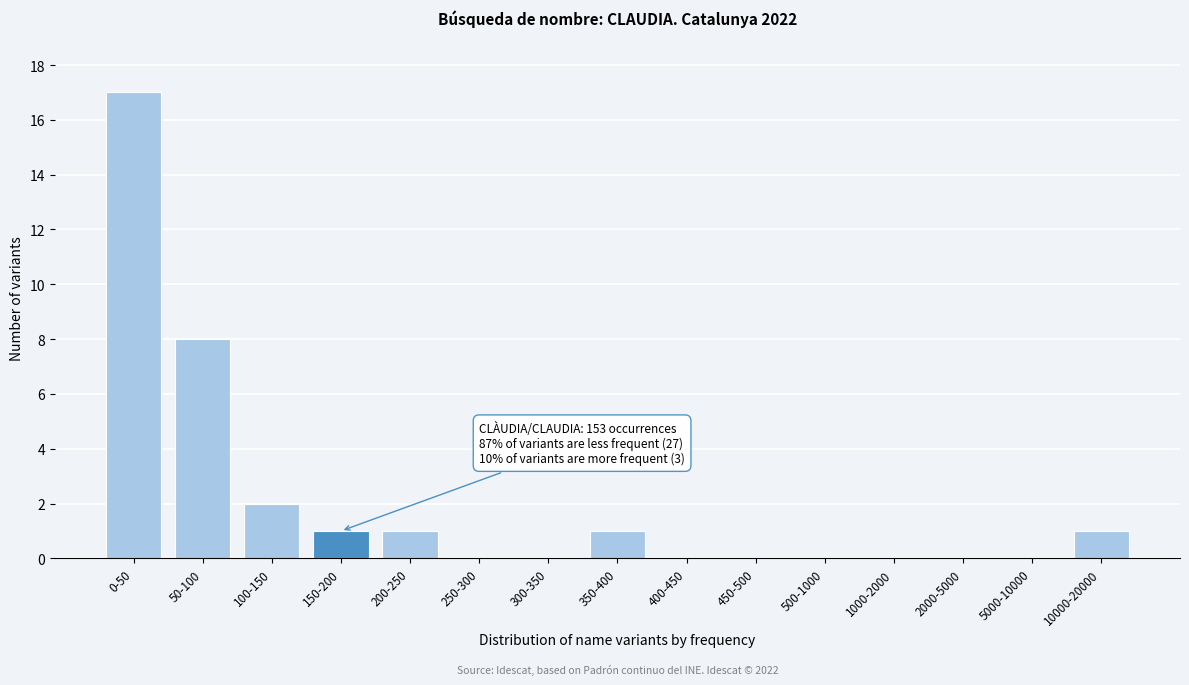

Reading left to right, extract all data points from this chart.

0-50=17	50-100=8	100-150=2	150-200=1	200-250=1	250-300=0	300-350=0	350-400=1	400-450=0	450-500=0	500-1000=0	1000-2000=0	2000-5000=0	5000-10000=0	10000-20000=1